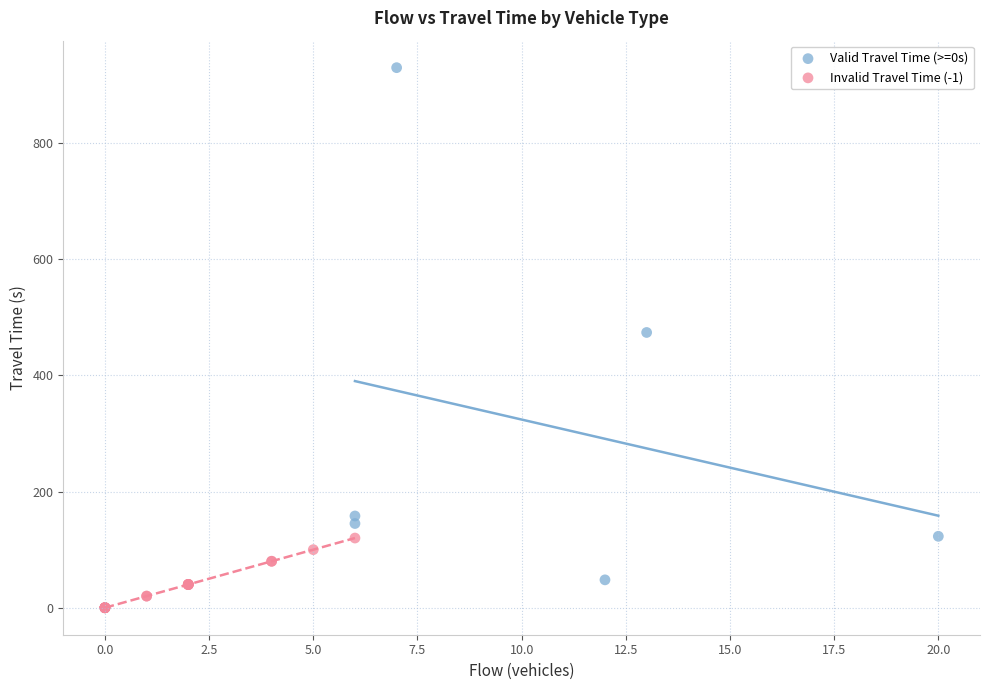

Which series contains the highest Y value?

Valid Travel Time (>=0s)